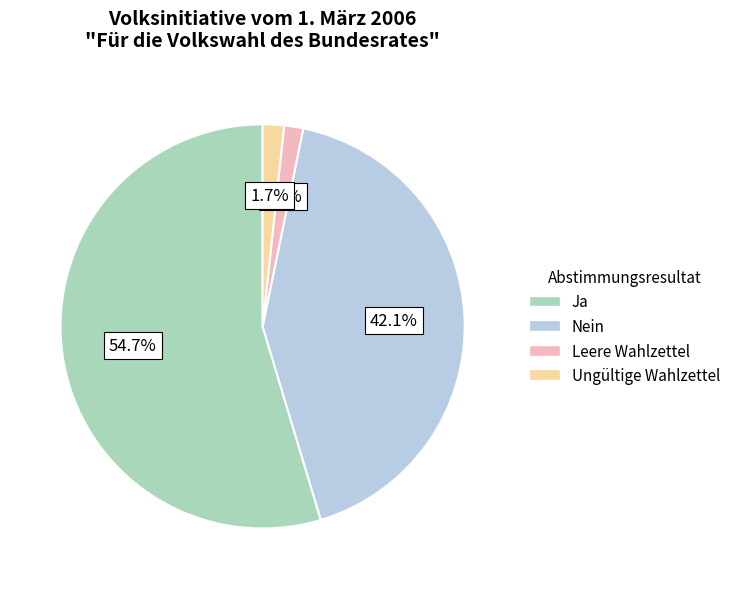

What is the total percentage of Ungültige Wahlzettel and Ja?

56.4%